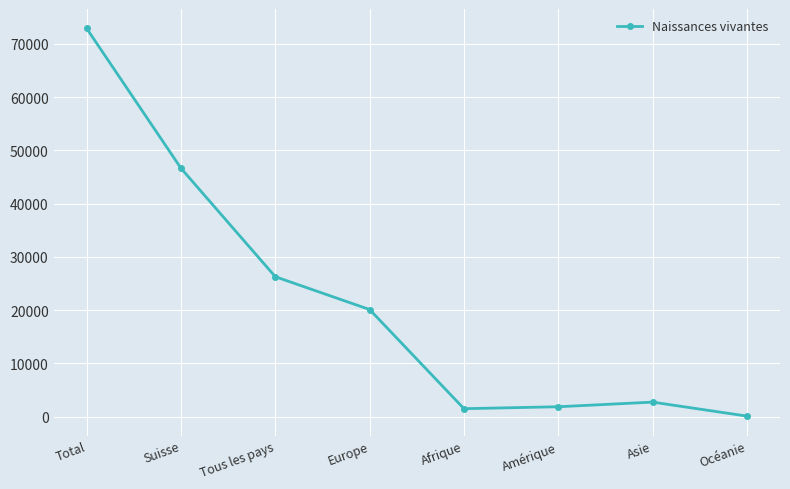

Which category has the highest value across all series?

Total